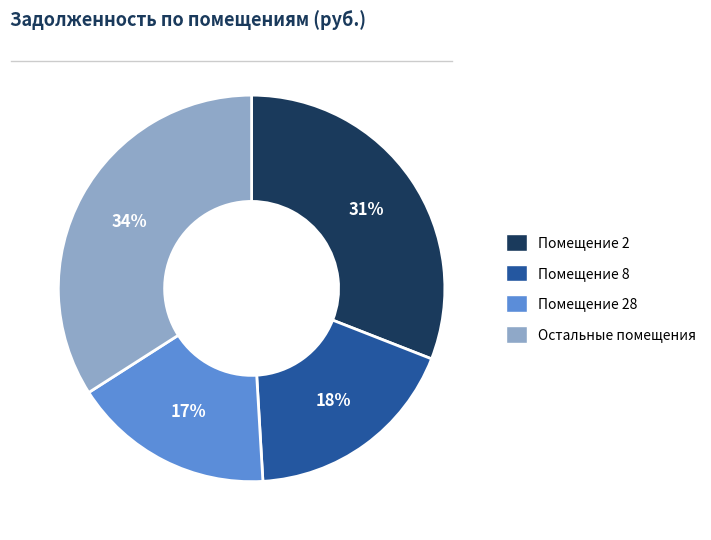

To the nearest percent, what is the difference between the largest and smallest slice percentages?

17%